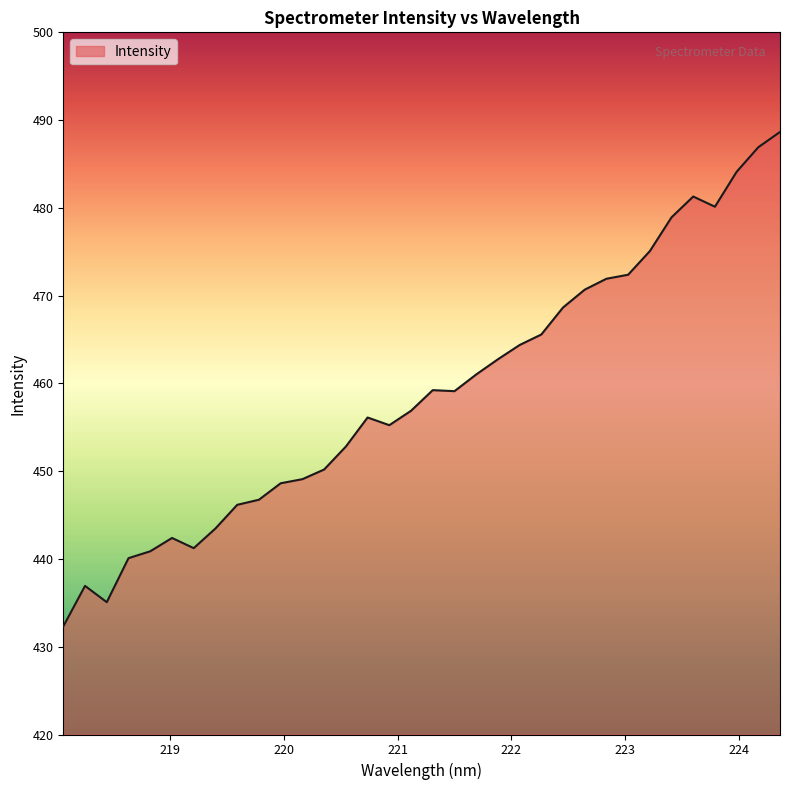

What is the difference between the maximum and minimum values?

56.3